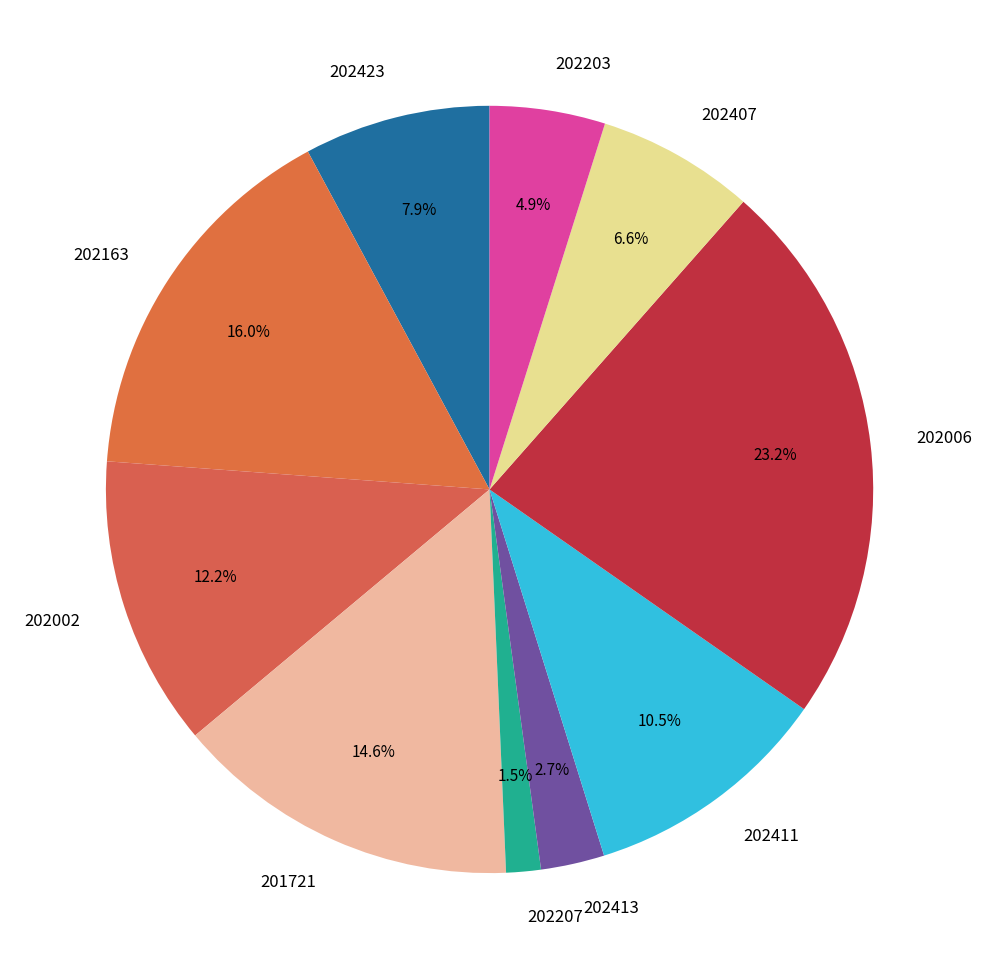

Rank the categories by value from lowest to highest.

202207, 202413, 202203, 202407, 202423, 202411, 202002, 201721, 202163, 202006